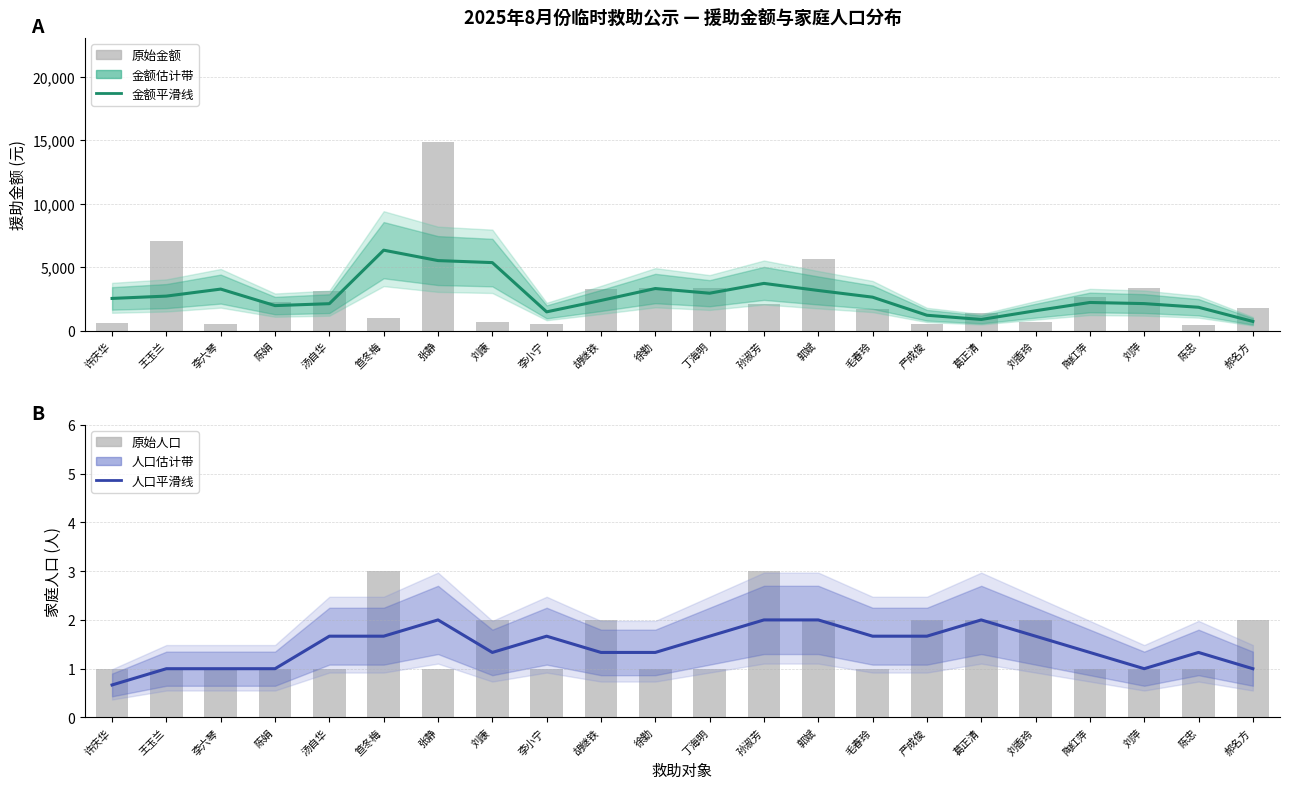

Reading left to right, what are all the values shown in this chart?

金额 (援助金额): 2528.7	2711.3	3263.0	1963.3	2115.0	6327.0	5507.7	5349.0	1471.3	2368.3	3307.7	2939.0	3712.0	3153.3	2628.3	1204.0	872.0	1559.0	2210.3	2120.7	1832.7	717.7
家庭人口: 0.7	1.0	1.0	1.0	1.7	1.7	2.0	1.3	1.7	1.3	1.3	1.7	2.0	2.0	1.7	1.7	2.0	1.7	1.3	1.0	1.3	1.0